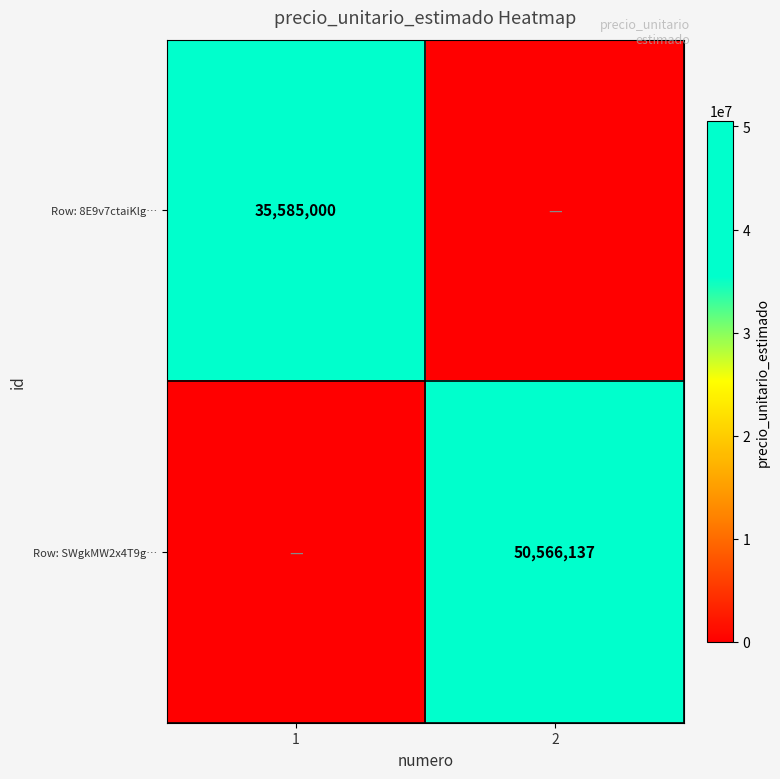

True or false: Row: 8E9v7ctaiKlg… has a value of 24371017 at 1.

False